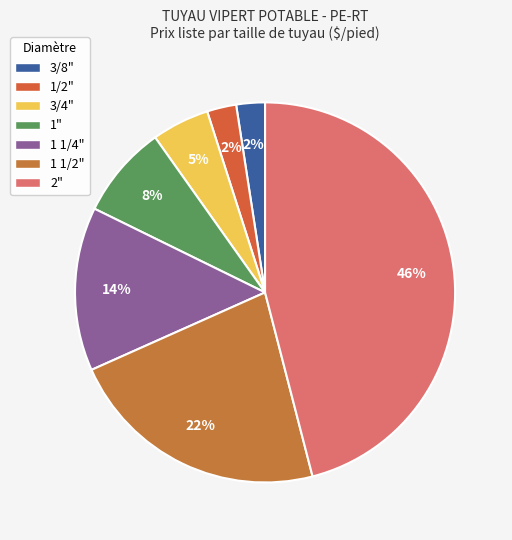

What percentage is the 2" slice, to the nearest percent?

46%